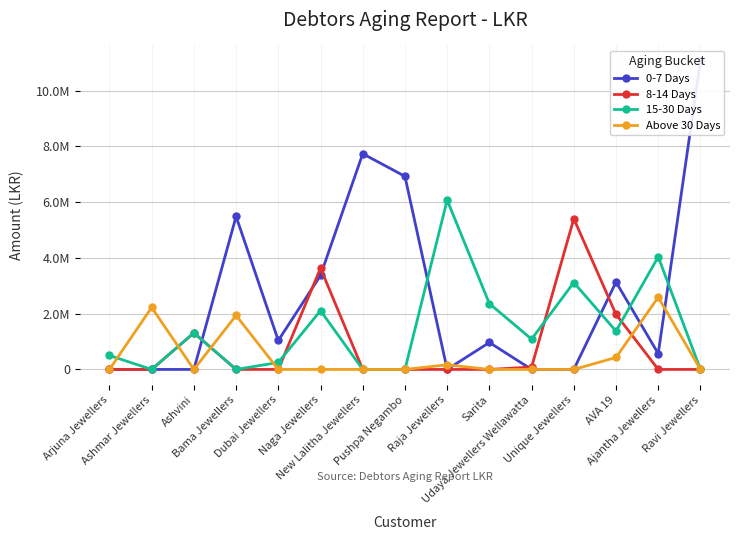

What is the difference between the highest and lowest values at Dubai Jewellers?

1038625